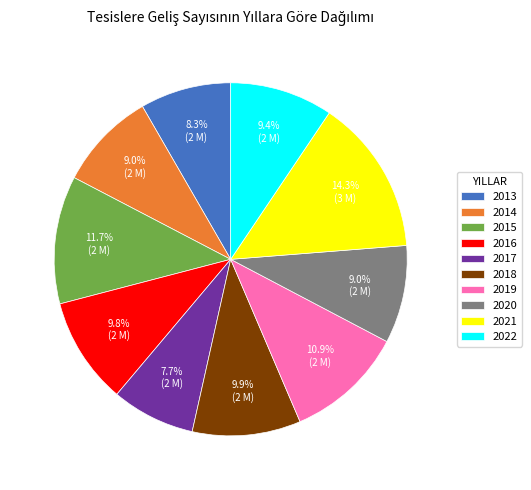

Is 2013 the majority of the pie?

No